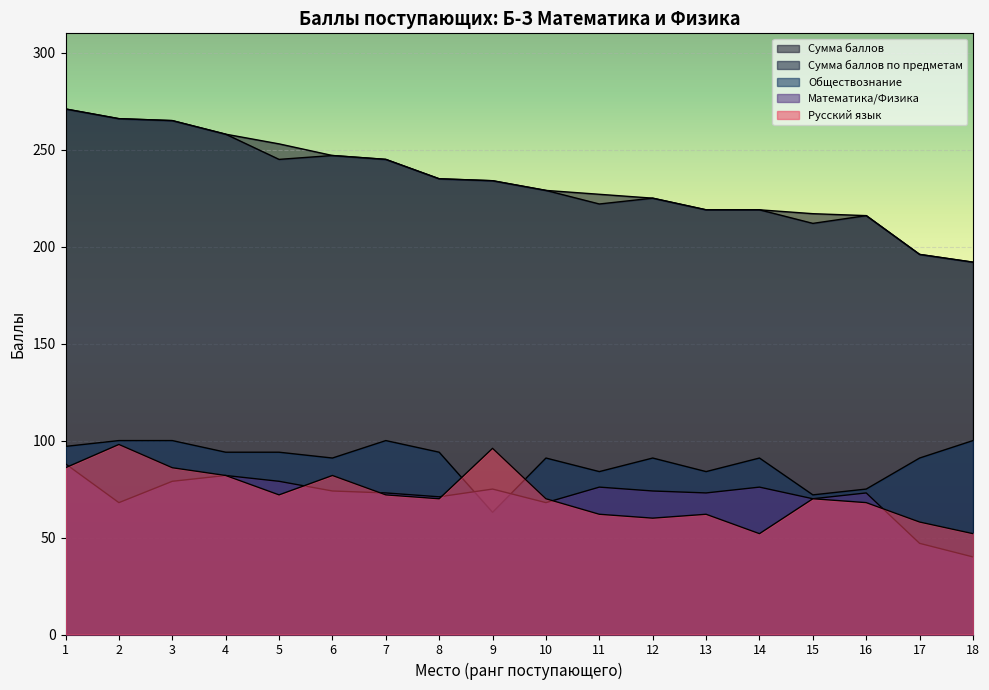

Reading left to right, extract all data points from this chart.

Сумма баллов: 271	266	265	258	253	247	245	235	234	229	227	225	219	219	217	216	196	192
Сумма баллов по предметам: 271	266	265	258	245	247	245	235	234	229	222	225	219	219	212	216	196	192
Обществознание: 97	100	100	94	94	91	100	94	63	91	84	91	84	91	72	75	91	100
Математика/Физика: 88	68	79	82	79	74	73	71	75	68	76	74	73	76	70	73	47	40
Русский язык: 86	98	86	82	72	82	72	70	96	70	62	60	62	52	70	68	58	52